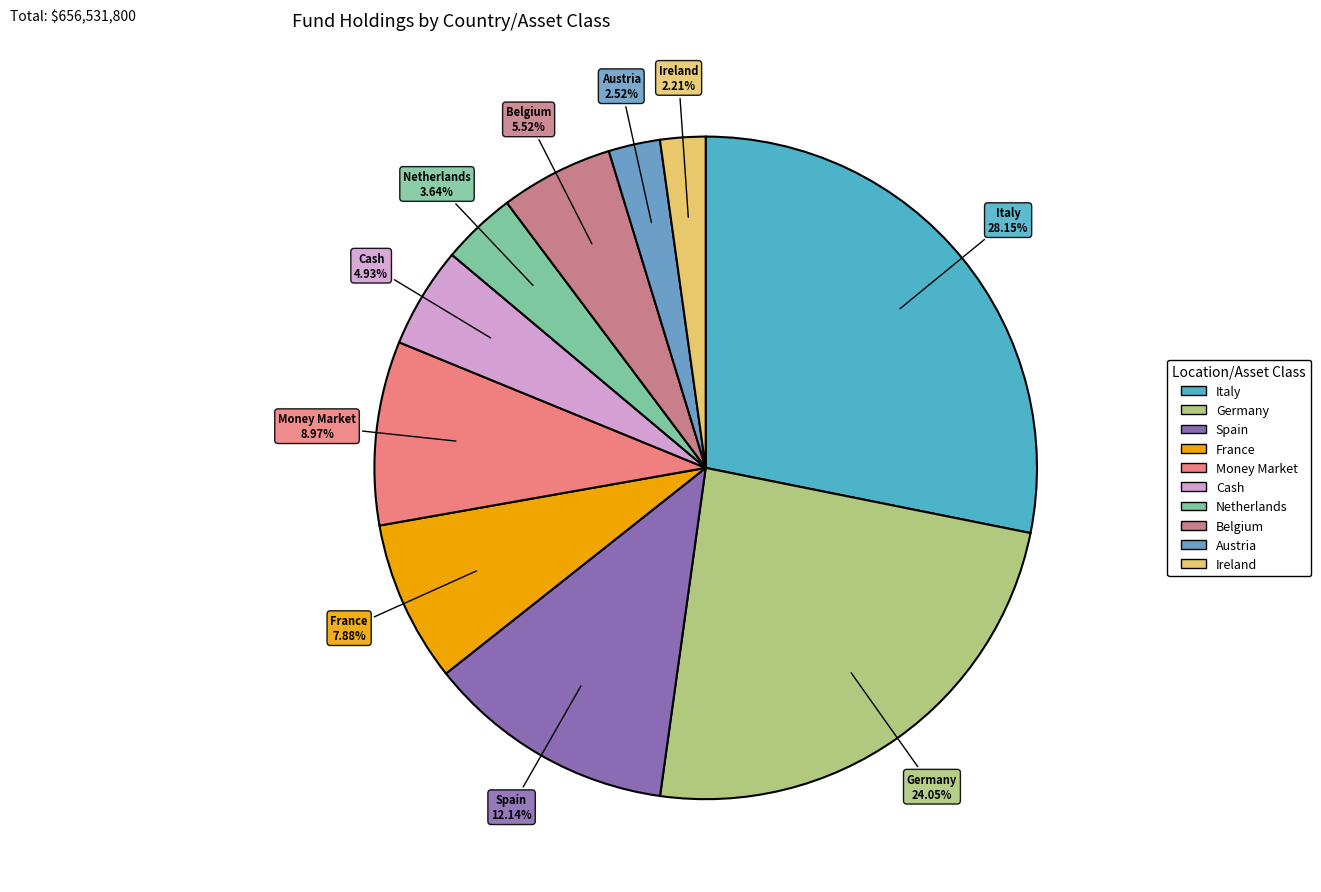

Which slice is the largest?

Italy